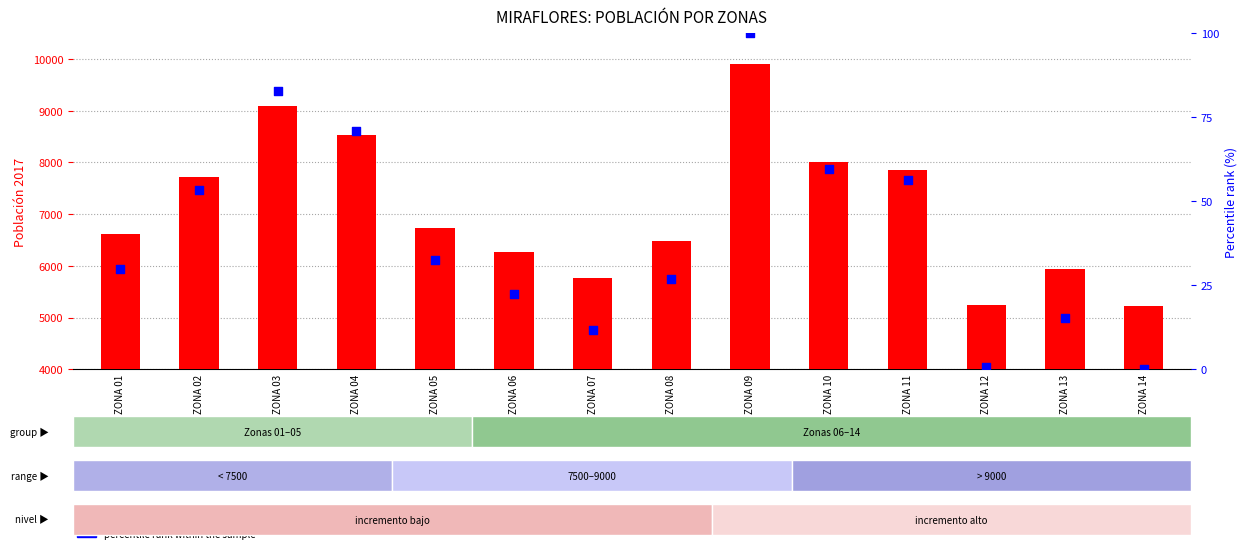

What is the total value across all series at ZONA 03?

9171.5